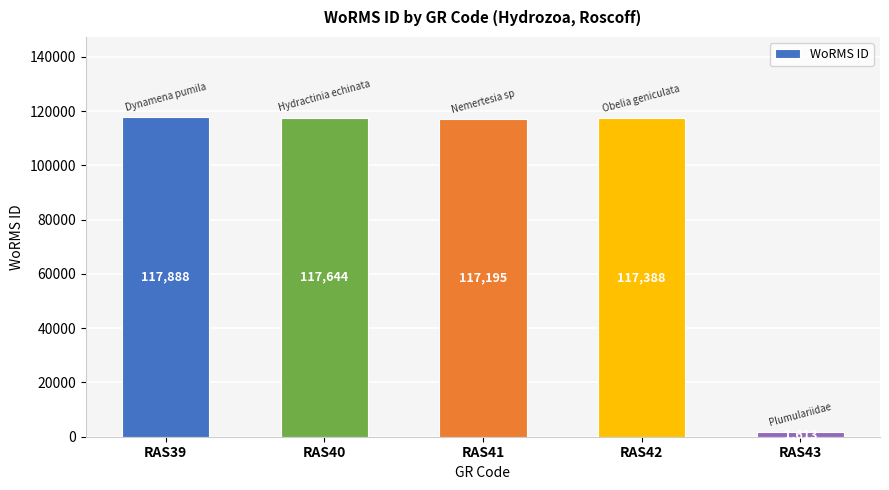

Approximately how many times larger is the value at RAS40 compared to RAS42?

1.0